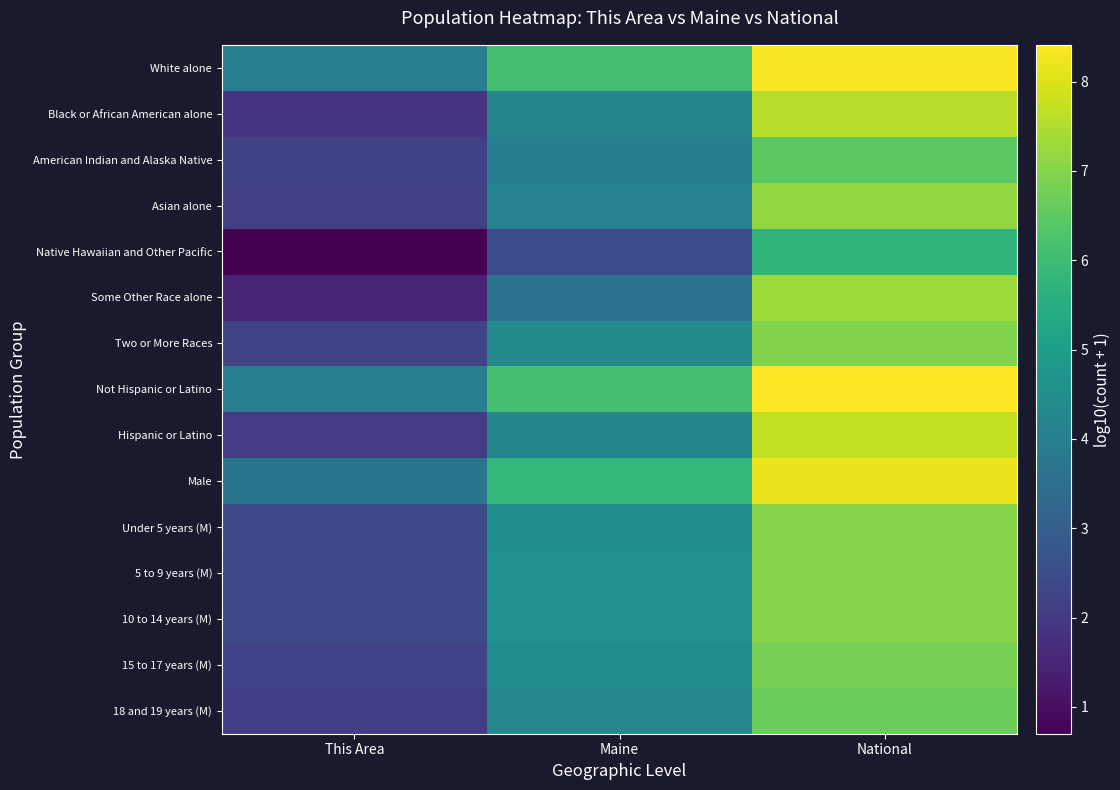

What is the minimum value shown in the chart?

0.7